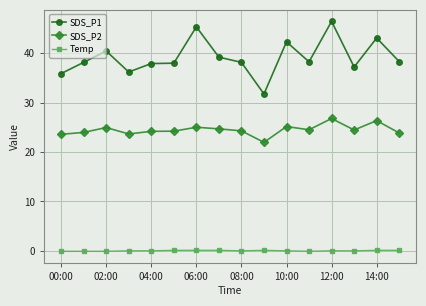

True or false: SDS_P1 and Temp intersect in this chart.

False